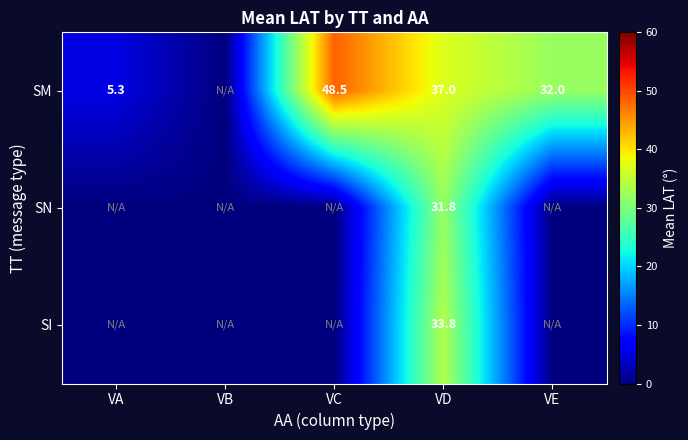

What is the difference between the SM values at VA and VE?

26.7